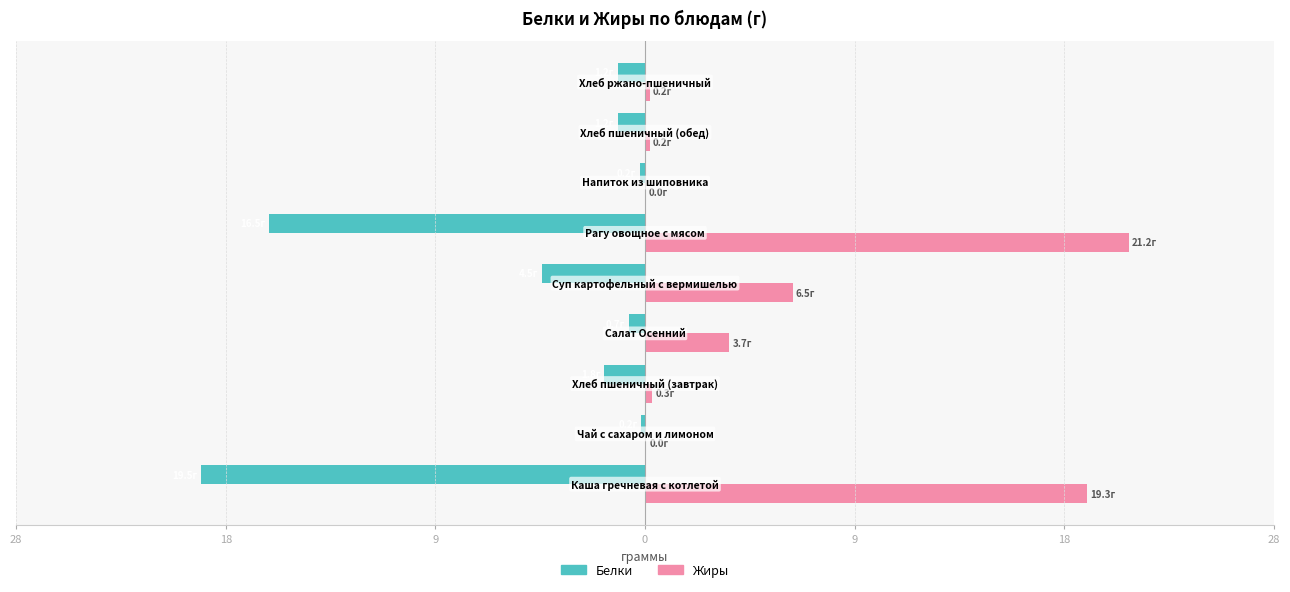

What are all the series names shown in the legend?

Белки, Жиры